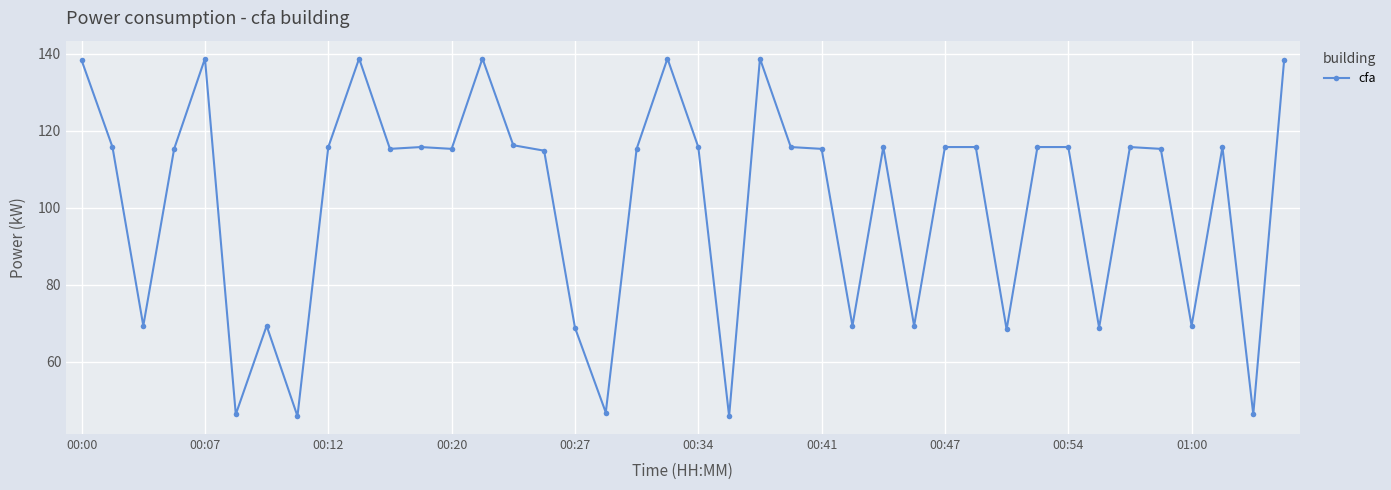

What is the difference between the maximum and minimum values?

92.8